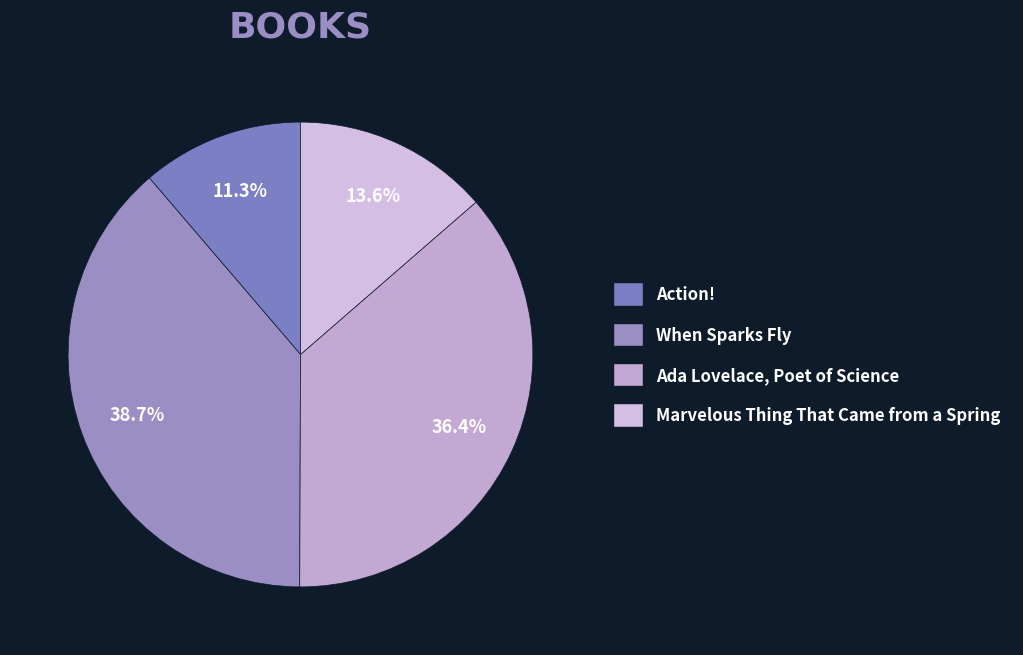

To the nearest percent, what portion does When Sparks Fly represent?

39%